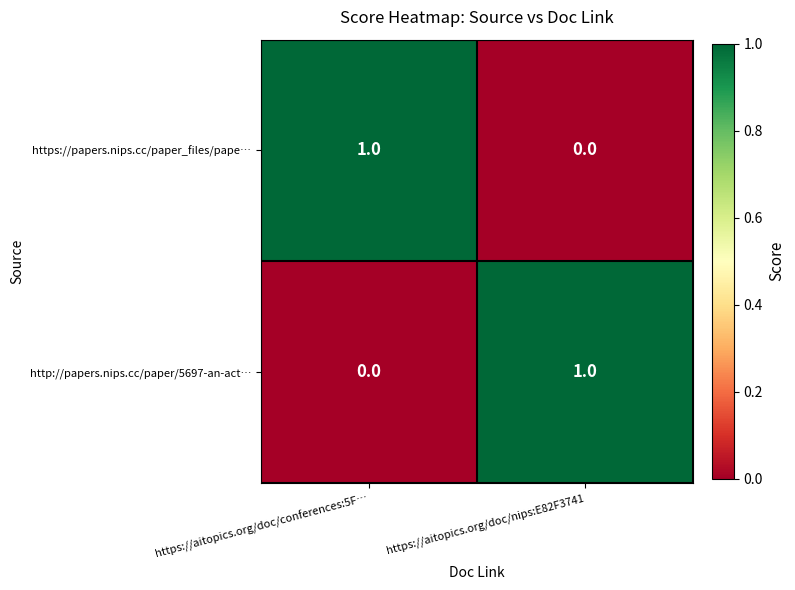

List the labels in order of http://papers.nips.cc/paper/5697-an-act… value, largest first.

https://aitopics.org/doc/nips:E82F3741, https://aitopics.org/doc/conferences:5F…